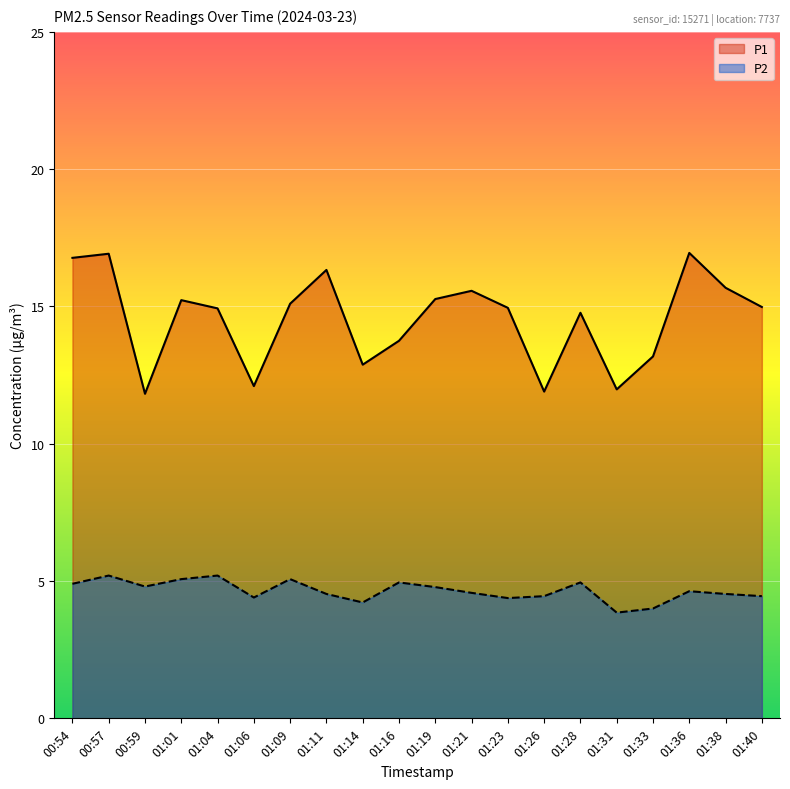

Is it true that P1 equals 18.8 at 01:06?

False